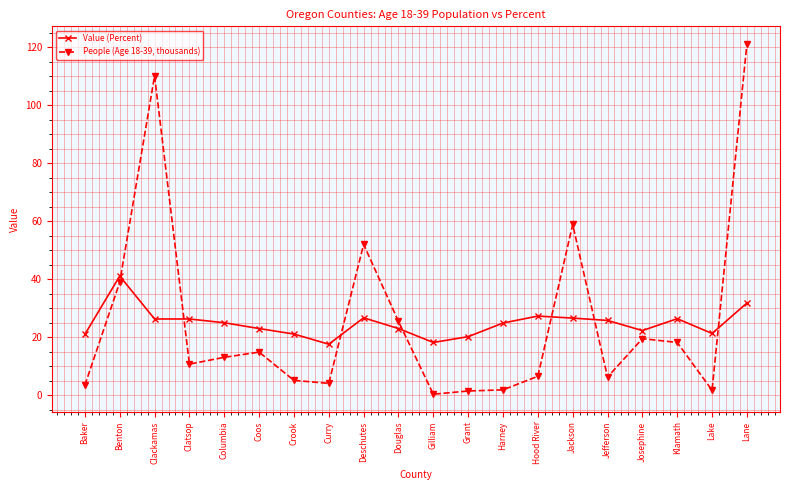

What is the label of the 20th point from the right?

Baker